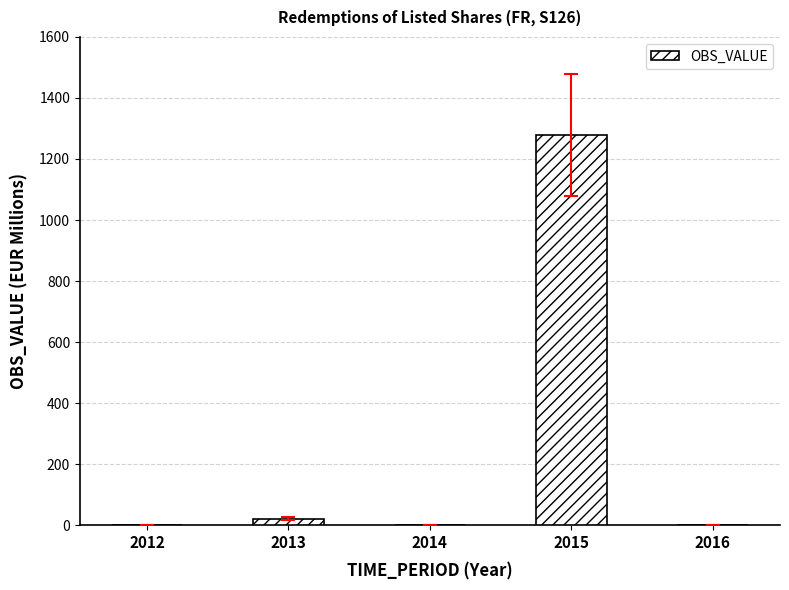

The value at 2016 is 0. True or false?

True